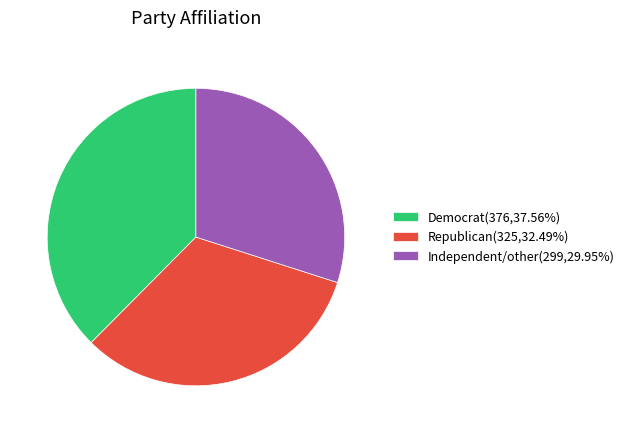

Is there a majority slice in this chart?

No